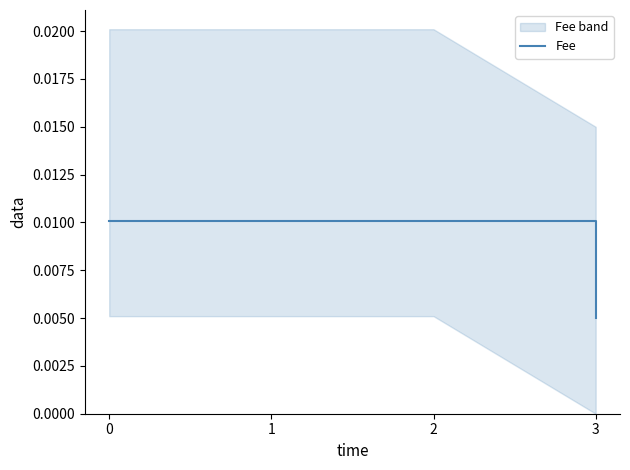

List the labels in order of value, smallest first.

3, 0, 1, 2